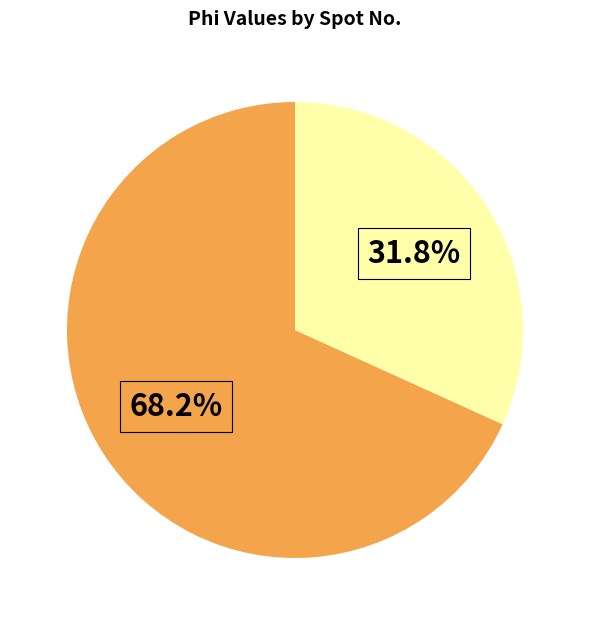

Does any single category account for the majority?

Yes